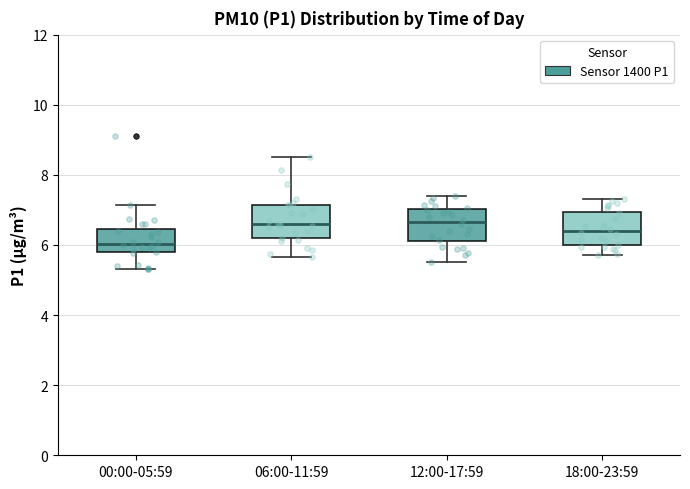

Where does the lower whisker of the box for 12:00-17:59 end on the y-axis? The values are not printed on the chart, so give them approximately, as read against the axis.

5.6